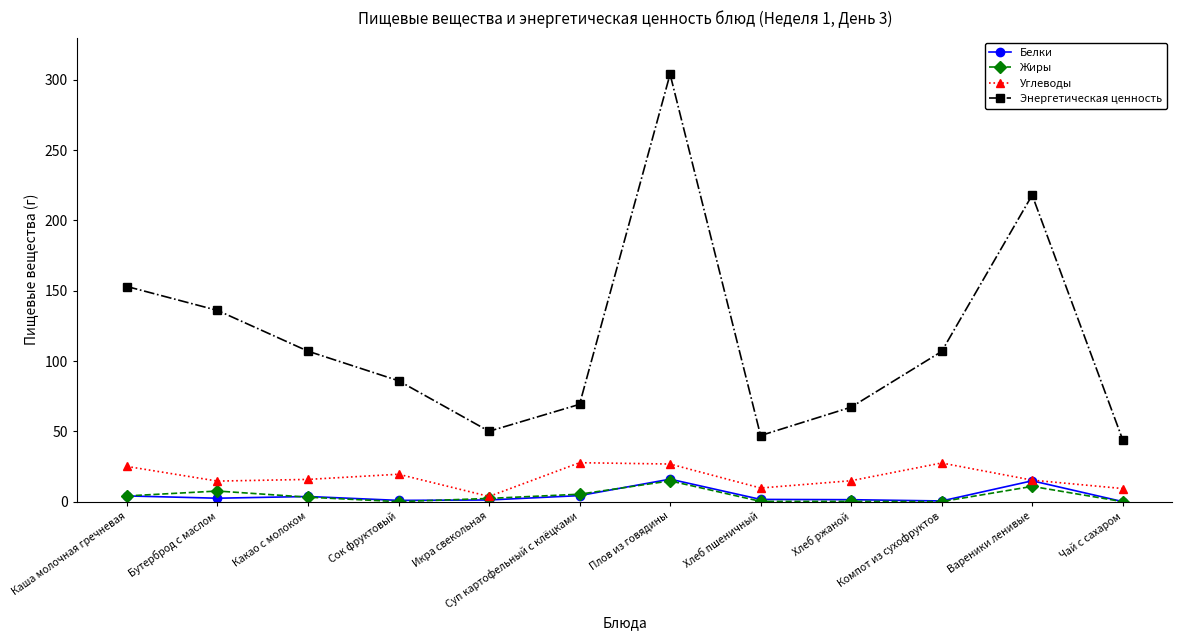

Where does the Жиры series first go above 3?

Каша молочная гречневая